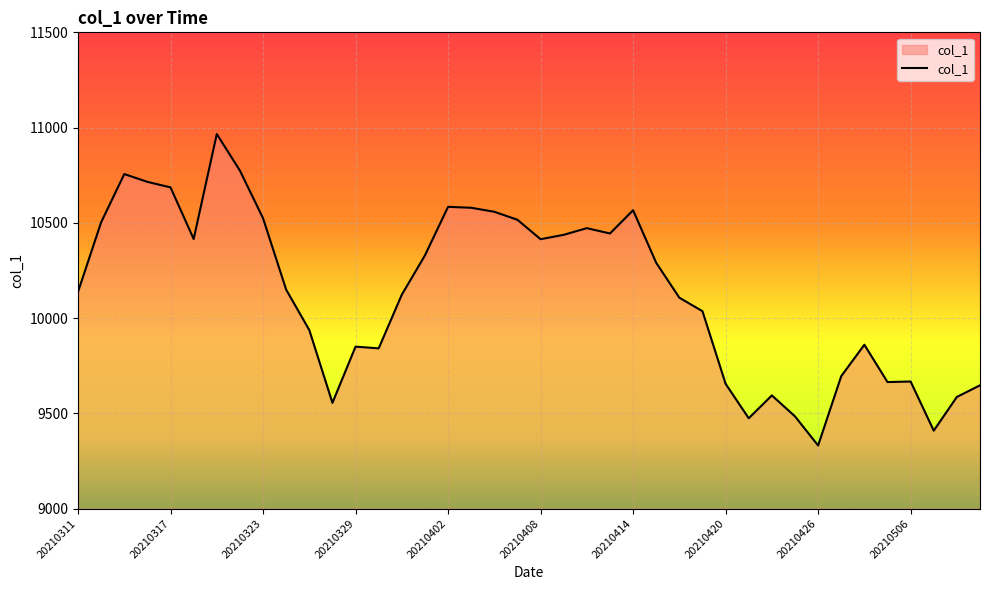

What is the greatest value displayed?

10966